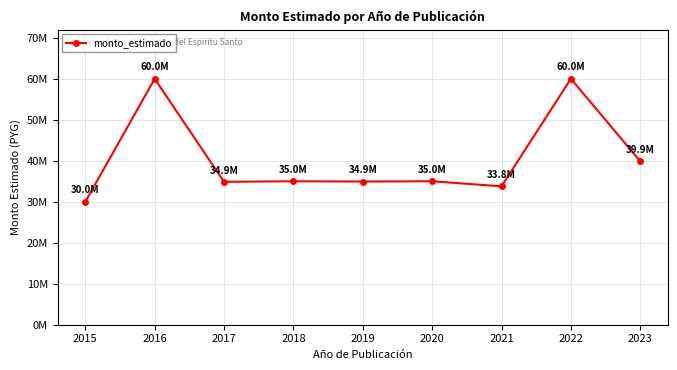

How many points are lower than both their immediate neighbors (excluding endpoints)?

3